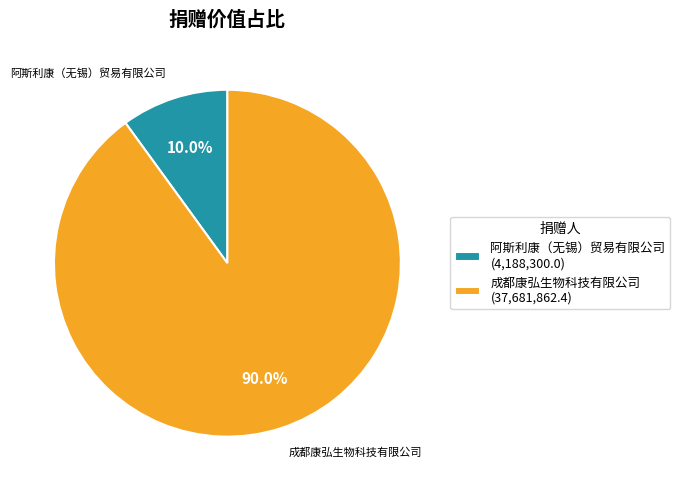

To the nearest percent, what portion does 阿斯利康（无锡）贸易有限公司 represent?

10%